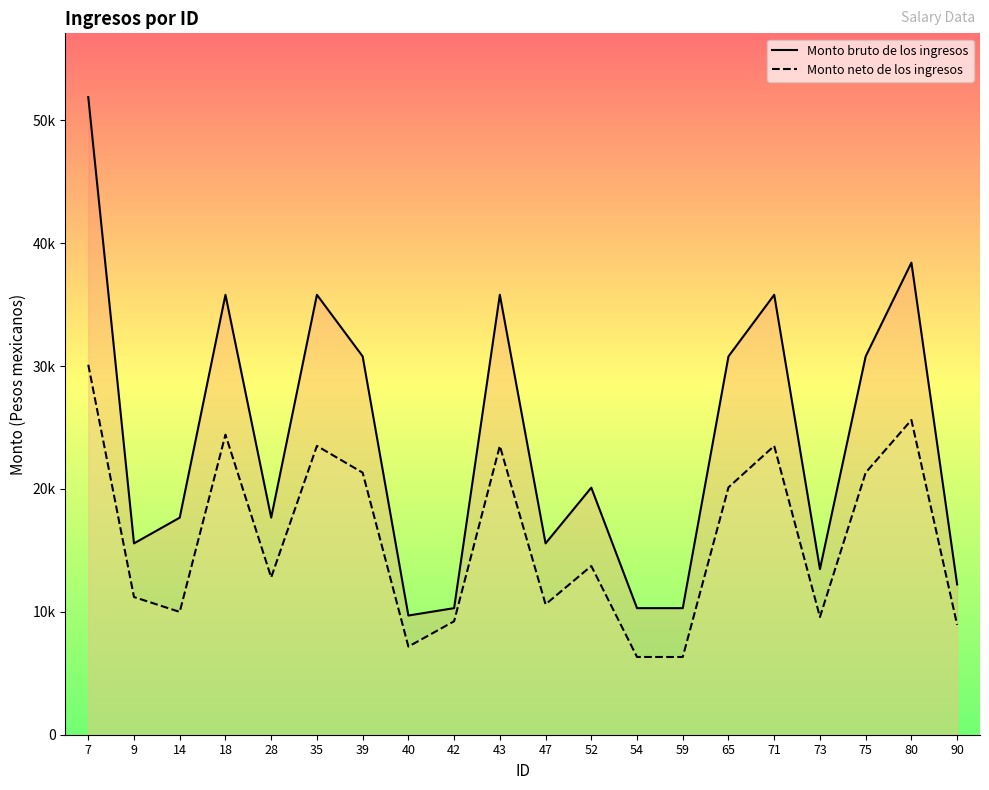

In Monto neto de los ingresos, how many points are higher than both neighbors (excluding endpoints)?

6